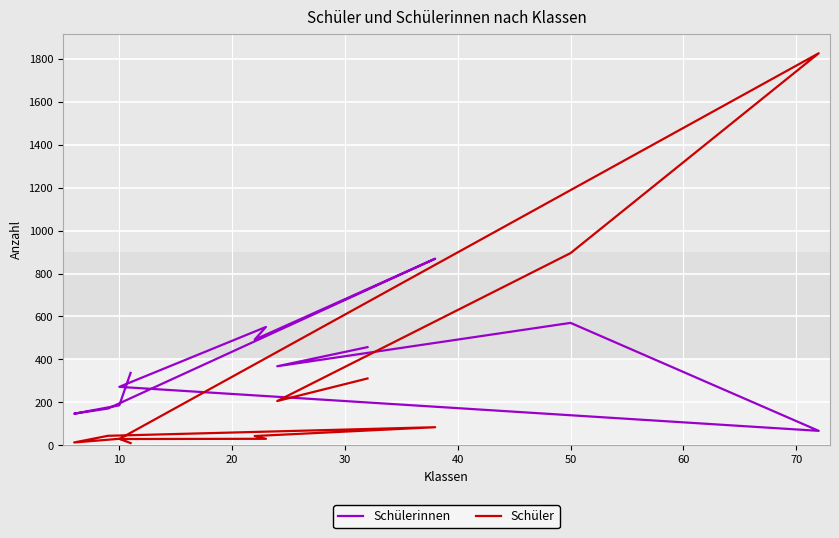

Reading left to right, list all the values displayed in this chart.

Schülerinnen: 457	368	570	67	272	551	492	869	171	147	186	337
Schüler: 311	206	895	1826	29	30	43	84	44	13	30	10